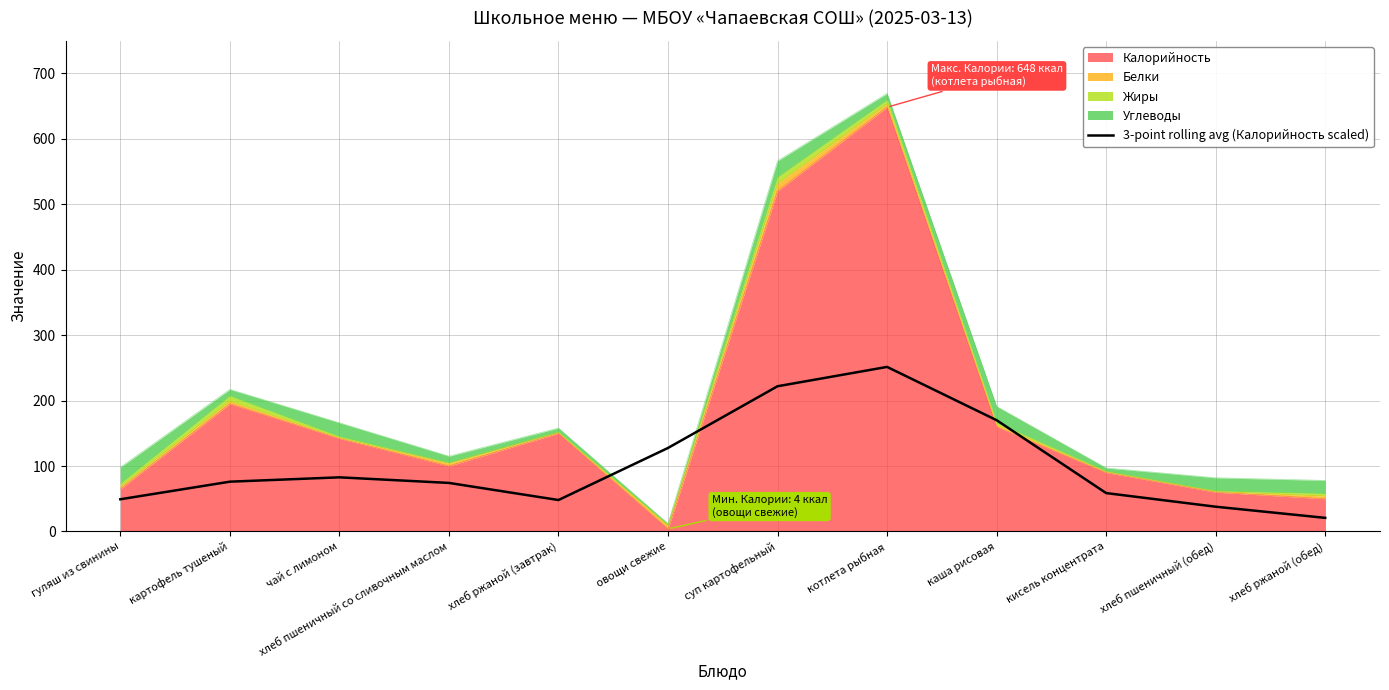

What is the approximate value at каша рисовая?

170.0